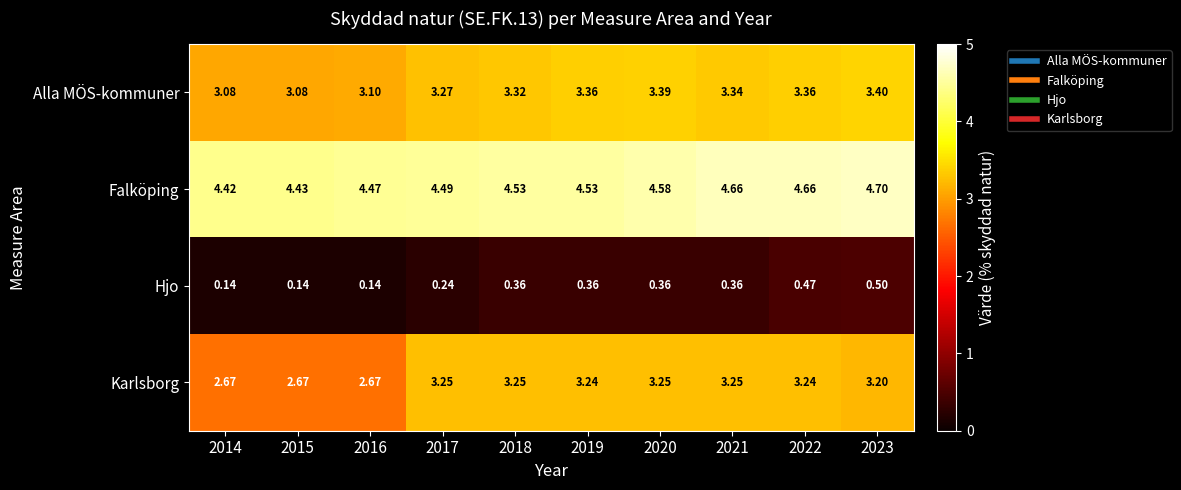

Rank the series at 2023 from highest to lowest value.

Falköping, Alla MÖS-kommuner, Karlsborg, Hjo